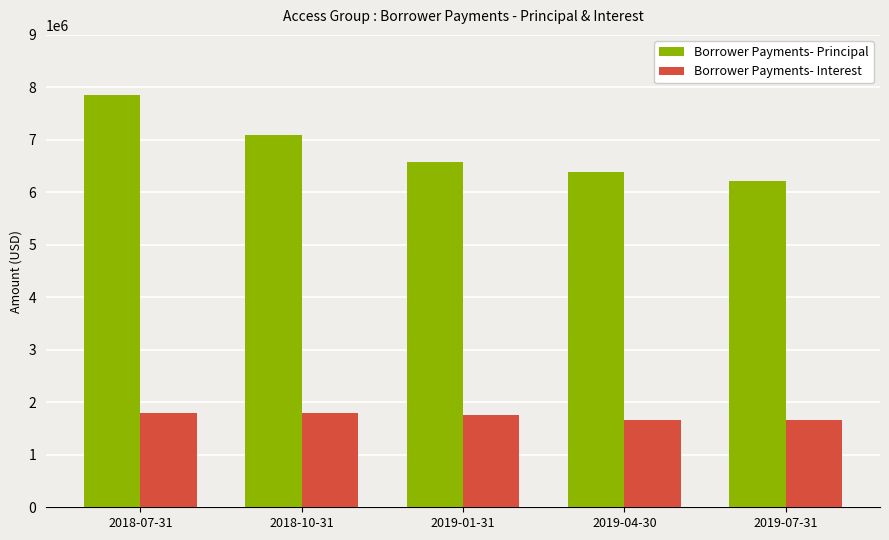

At which category is the sum across all series the highest?

2018-07-31